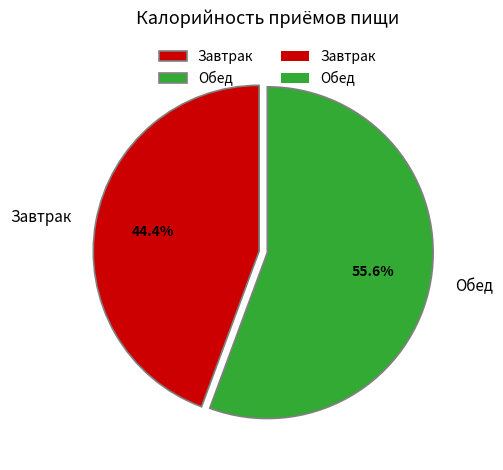

Is it true that Завтрак is 56% of the pie?

False